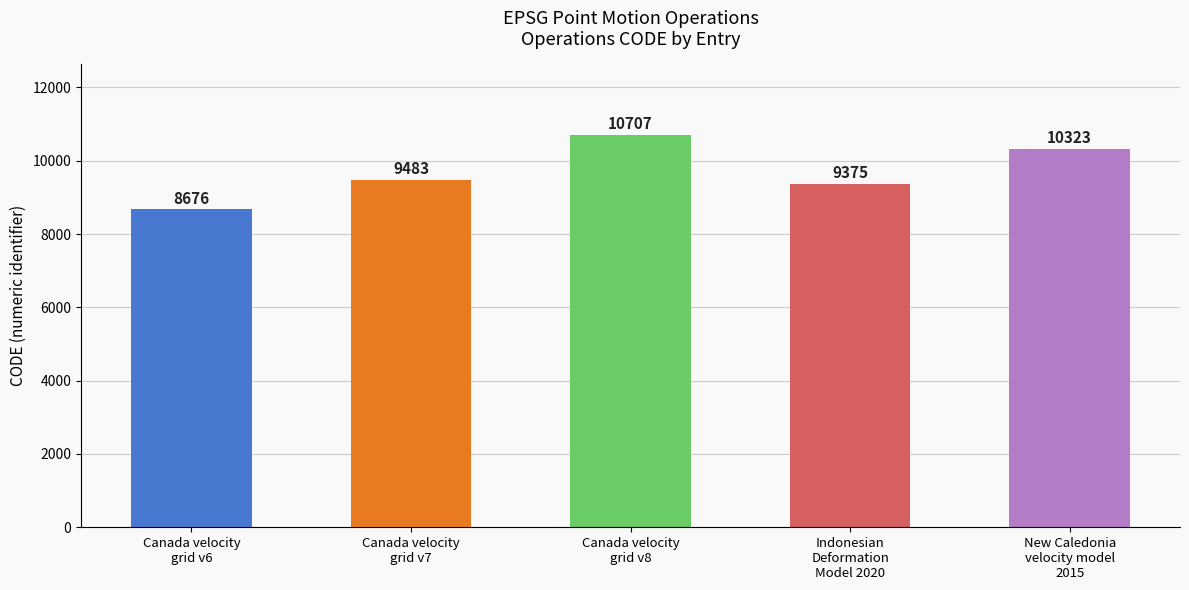

What is the average value?

9713